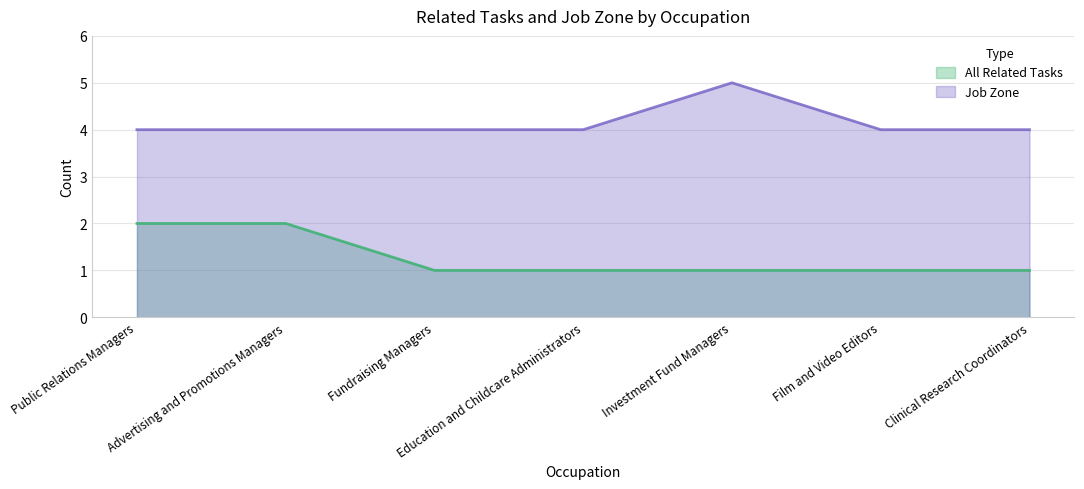

True or false: Job Zone and All Related Tasks cross at least once.

False